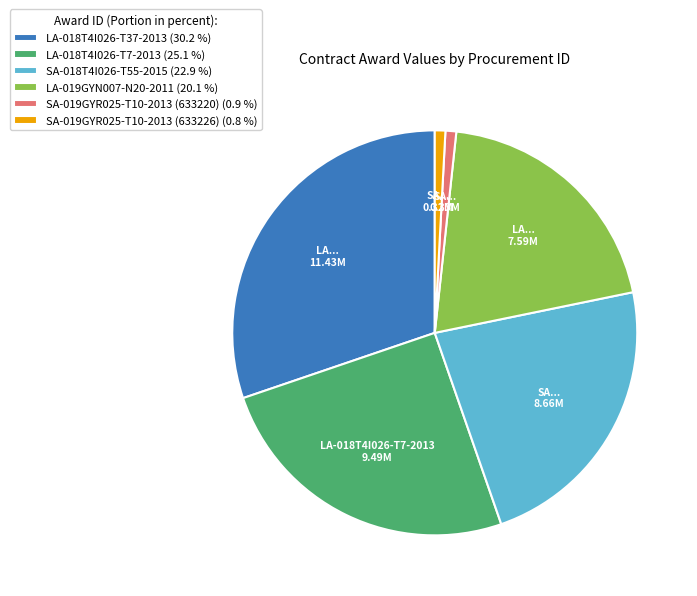

Does any single category account for the majority?

No